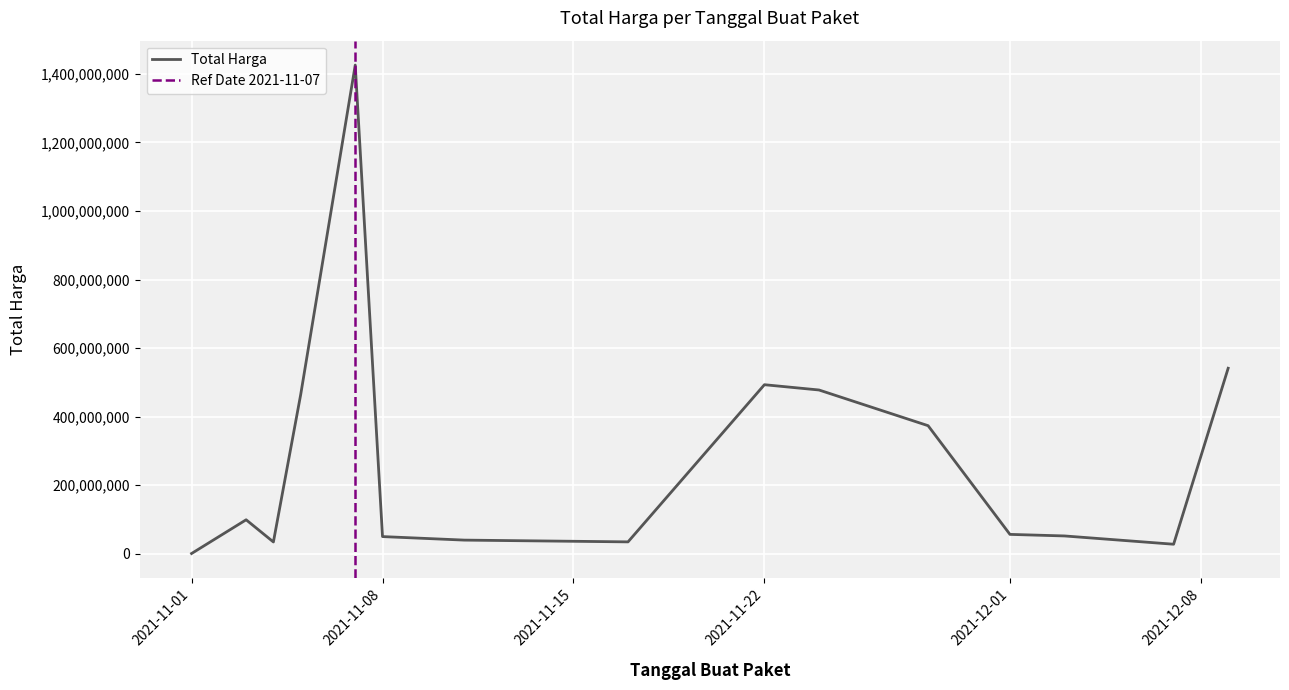

Rank the categories by value from lowest to highest.

2021-11-01, 2021-12-07, 2021-11-04, 2021-11-17, 2021-11-11, 2021-11-08, 2021-12-03, 2021-12-01, 2021-11-03, 2021-11-28, 2021-11-05, 2021-11-24, 2021-11-22, 2021-12-09, 2021-11-07